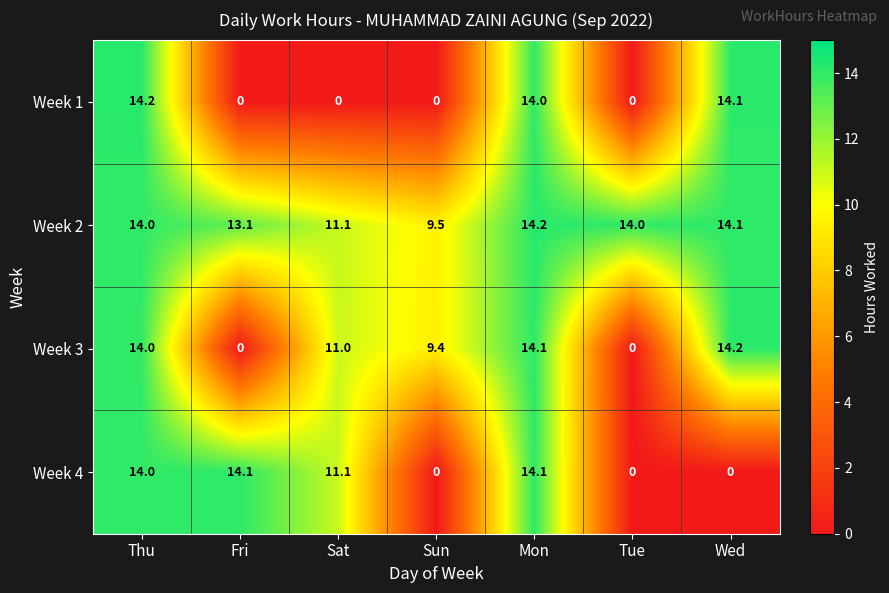

What is the total value across all series at Sun?

18.9